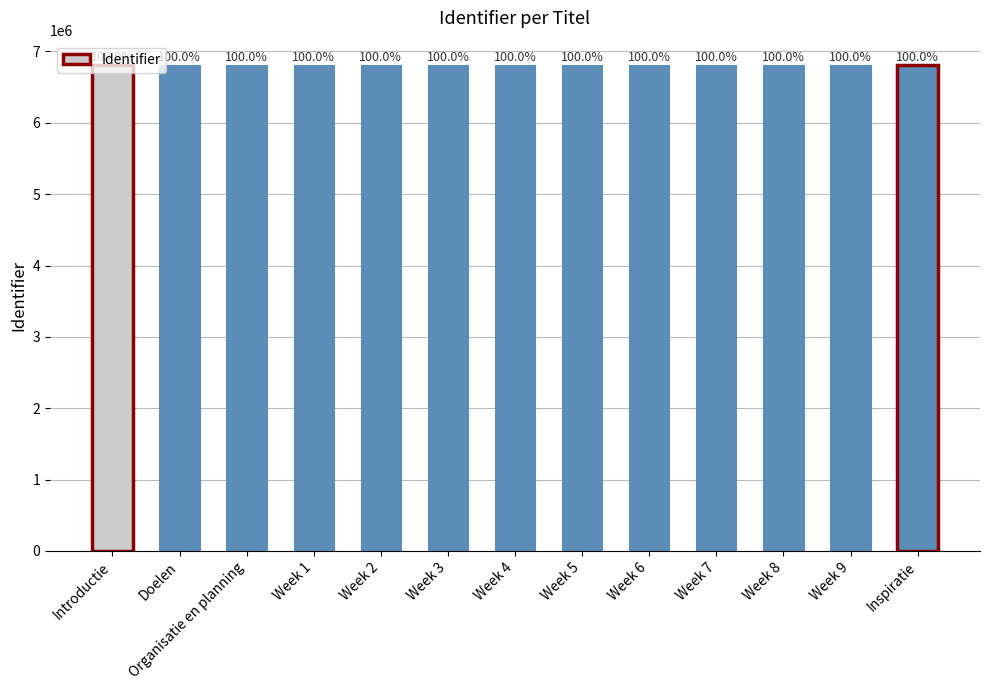

What is the greatest value displayed?

6810331